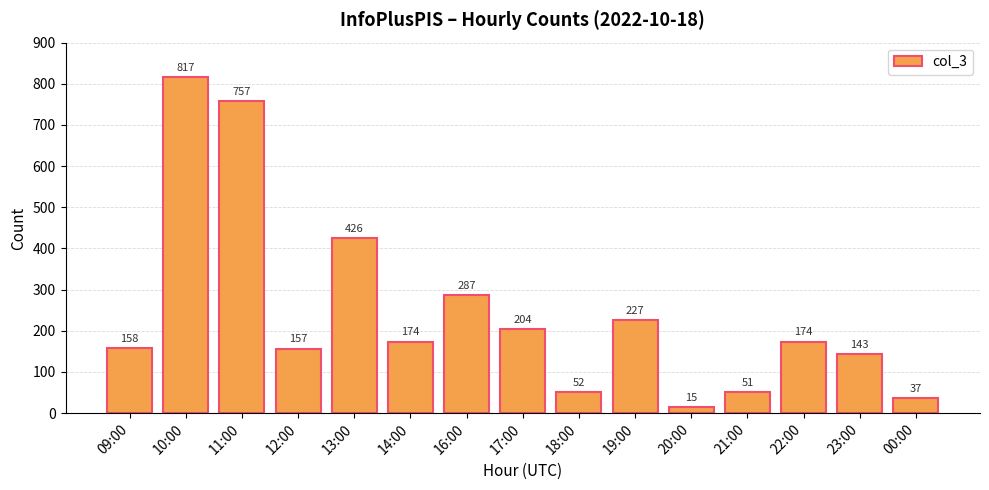

At which label does the data first exceed 174?

10:00